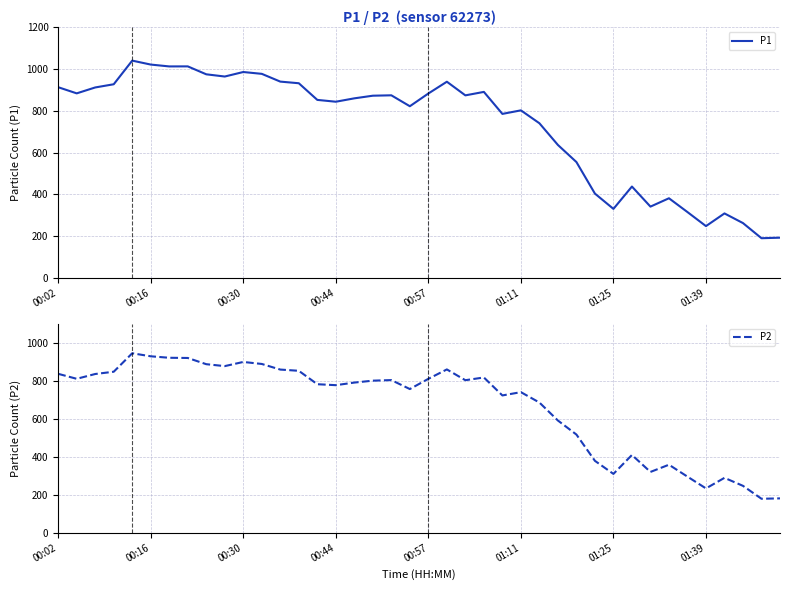

What are all the series names shown in the legend?

P1, P2